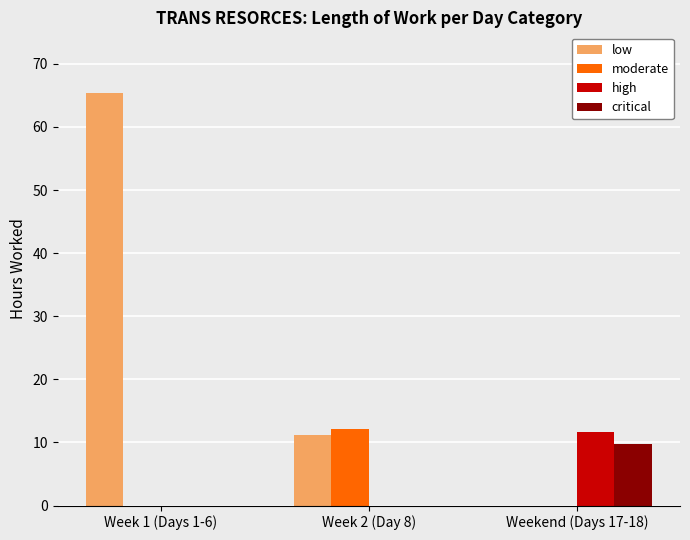

What is the spread (max minus min) of values at Week 1 (Days 1-6)?

65.4